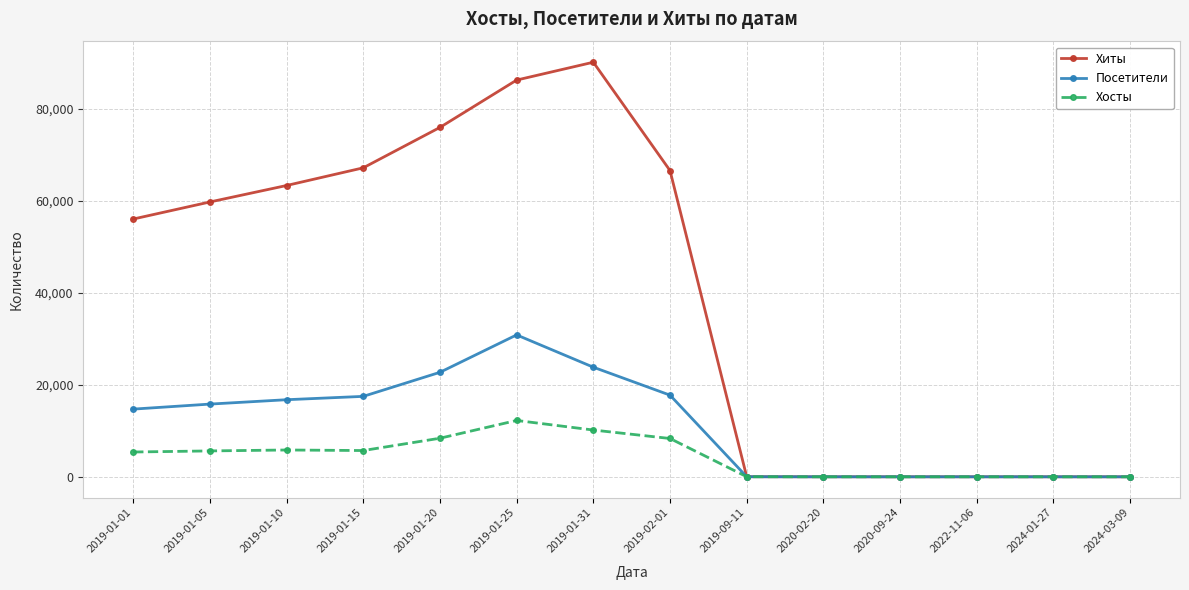

At how many categories does at least one series exceed 50400?

8